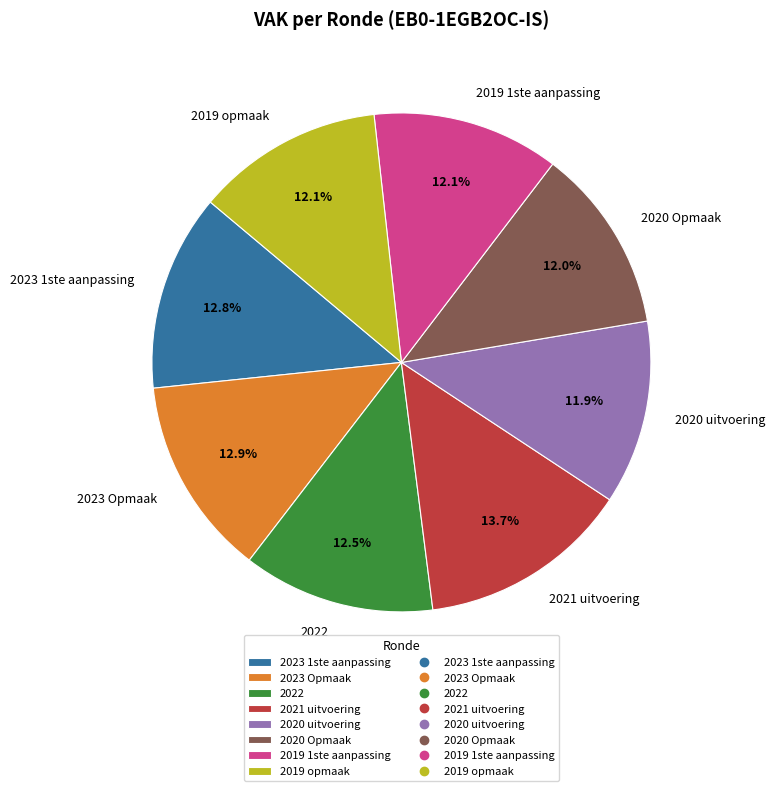

To the nearest percent, what percentage of the pie is 2019 1ste aanpassing?

12%